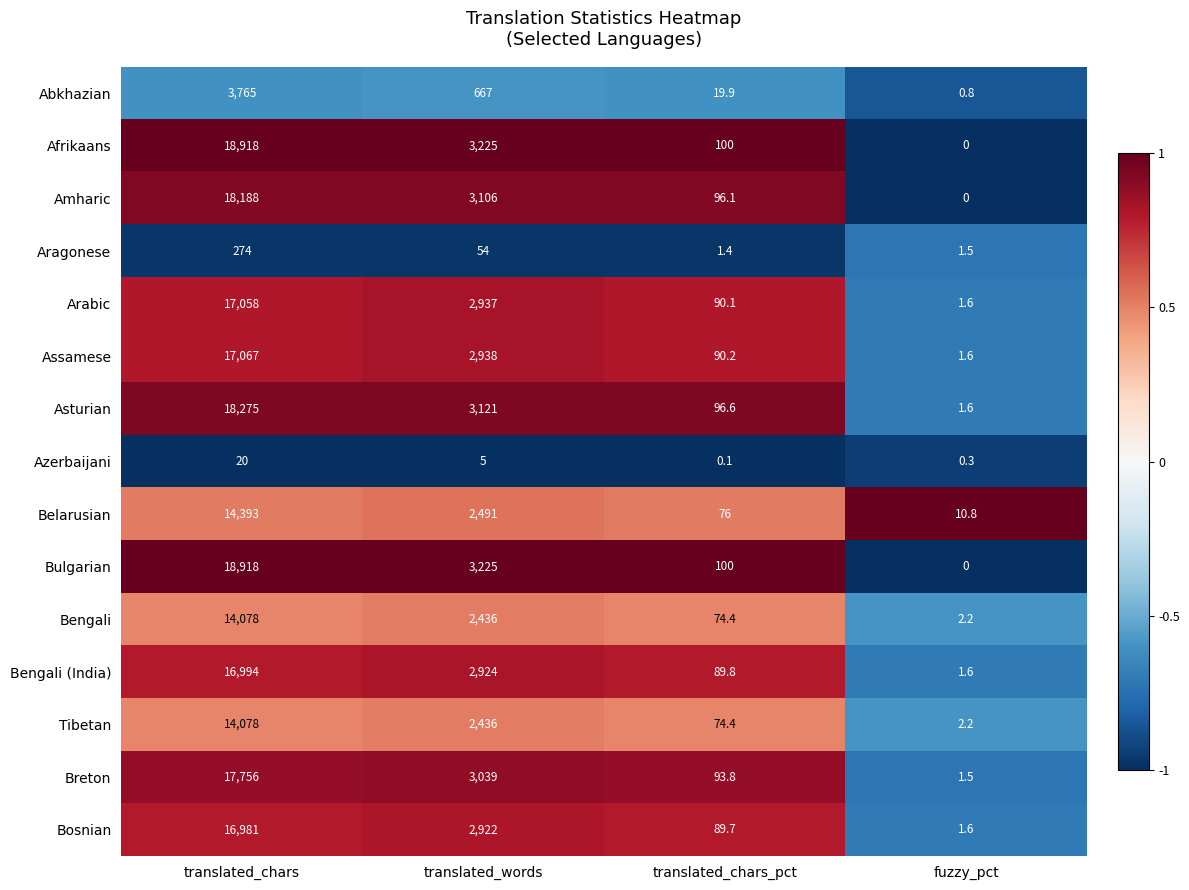

The Tibetan series shows 23350.7 at translated_chars. True or false?

False